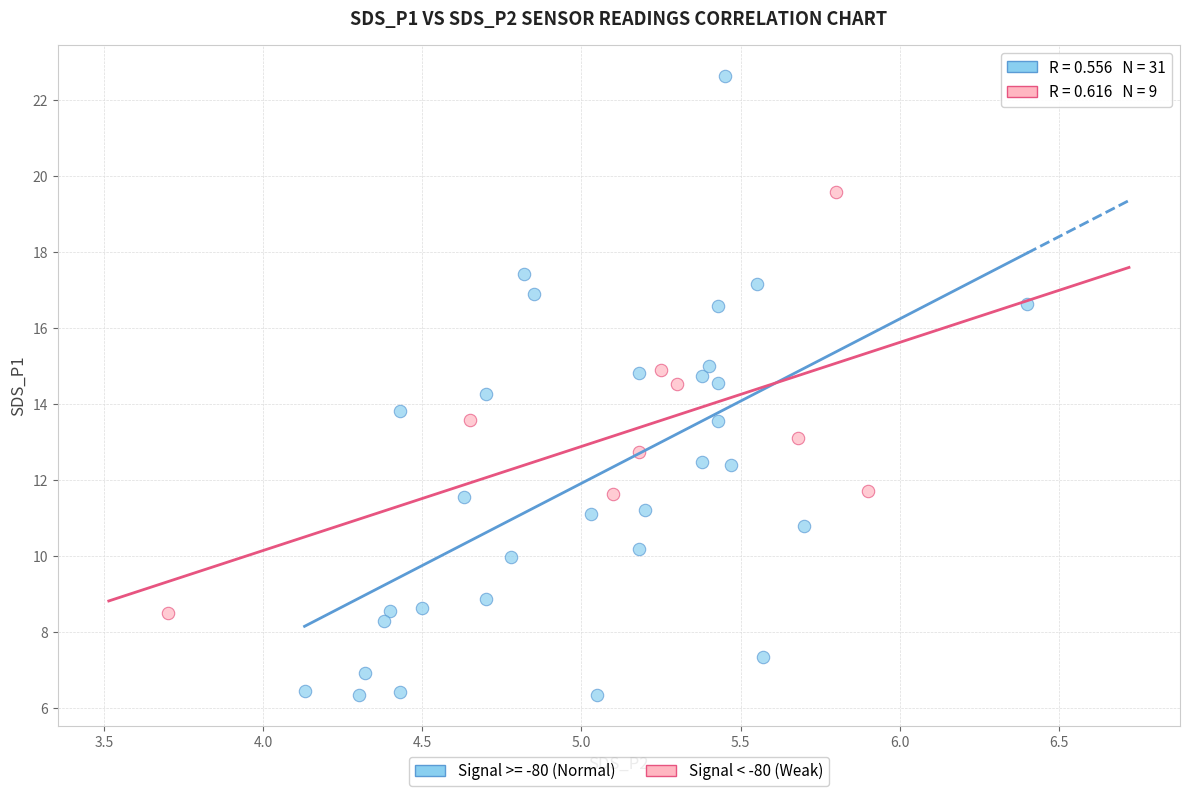

Which series has the widest spread of Y values?

Signal >= -80 (Normal)